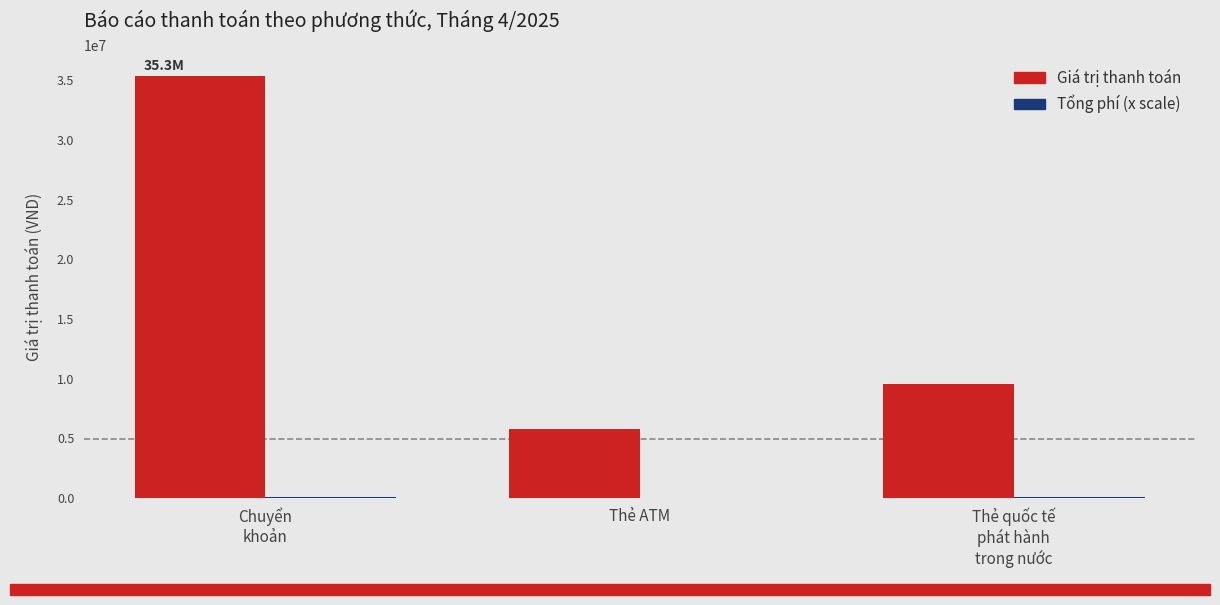

What is the greatest value displayed?

35331000